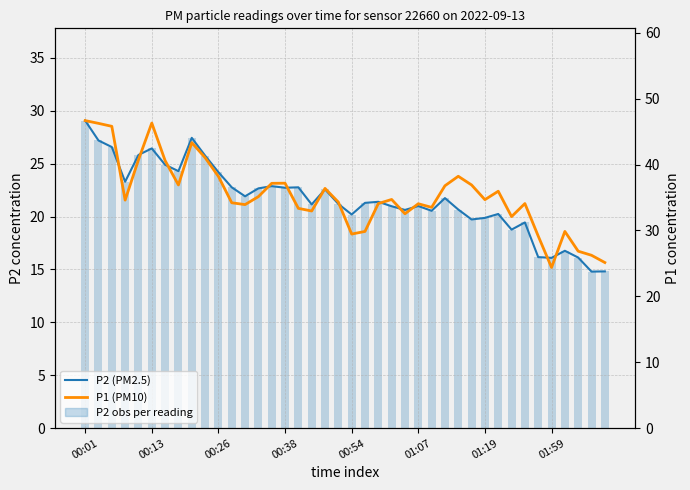

Count the number of categories in the chart.

40